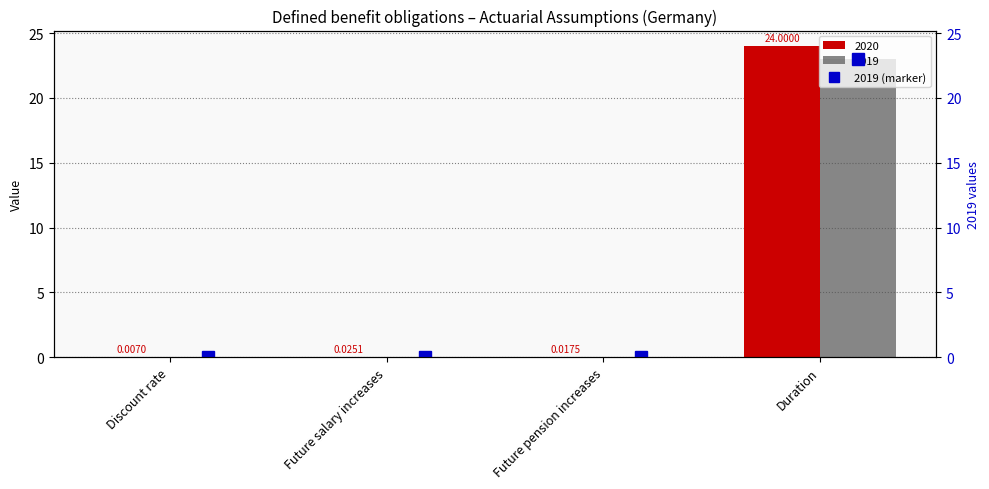

Is the value of 2019 at Duration greater than the value of 2020 at Future salary increases?

Yes